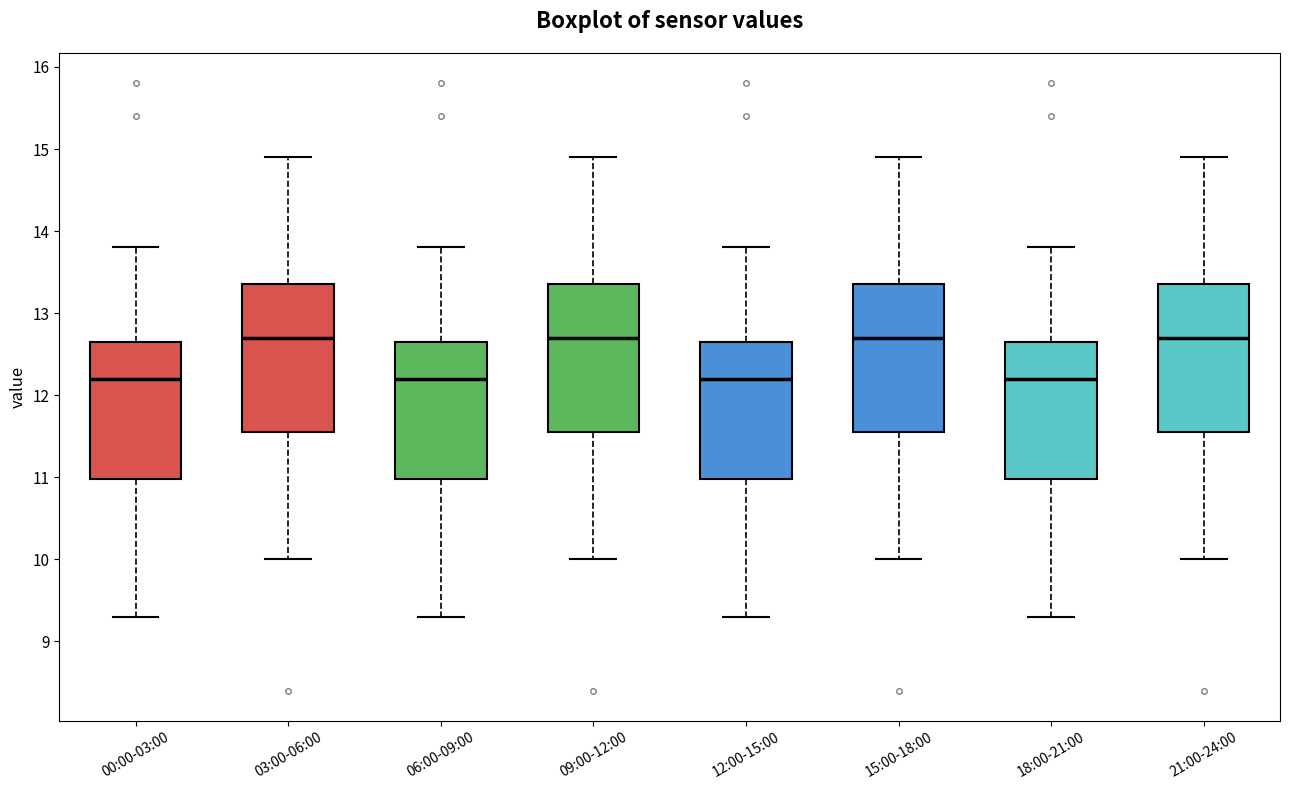

Reading left to right, read every box against the y-axis: the position of its median line, the range the box covers, and the ends of its whiskers. The values are not printed on the chart, so give them approximately, as read against the axis.

00:00-03:00: median 12.2, box 11.0 to 12.7, whiskers 9.3 to 13.8
03:00-06:00: median 12.7, box 11.6 to 13.4, whiskers 10.0 to 14.9
06:00-09:00: median 12.2, box 11.0 to 12.7, whiskers 9.3 to 13.8
09:00-12:00: median 12.7, box 11.6 to 13.4, whiskers 10.0 to 14.9
12:00-15:00: median 12.2, box 11.0 to 12.7, whiskers 9.3 to 13.8
15:00-18:00: median 12.7, box 11.6 to 13.4, whiskers 10.0 to 14.9
18:00-21:00: median 12.2, box 11.0 to 12.7, whiskers 9.3 to 13.8
21:00-24:00: median 12.7, box 11.6 to 13.4, whiskers 10.0 to 14.9